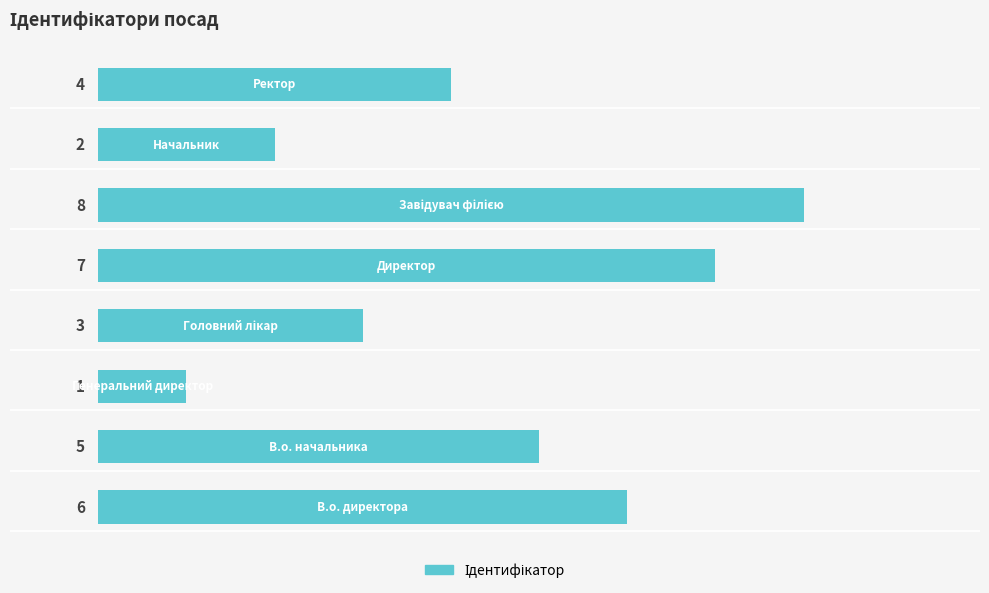

What is the difference between the maximum and minimum values?

7